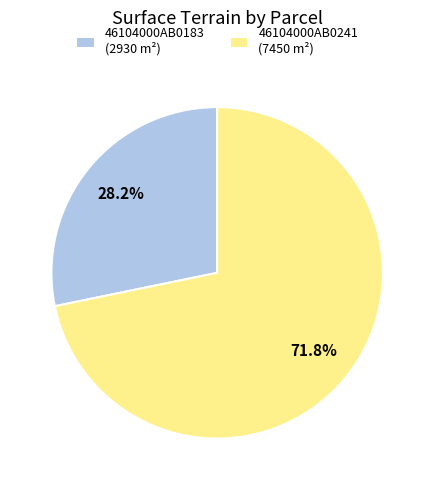

To the nearest percent, what is the difference between the largest and smallest slice percentages?

44%